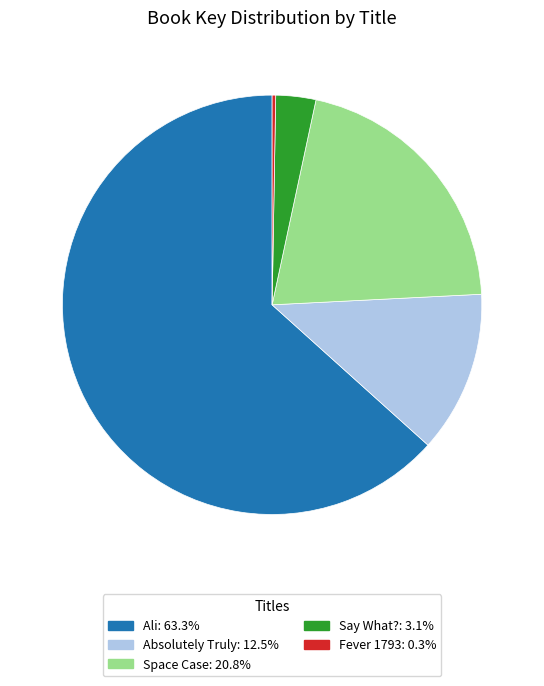

Which has a higher value, Say What? or Space Case?

Space Case